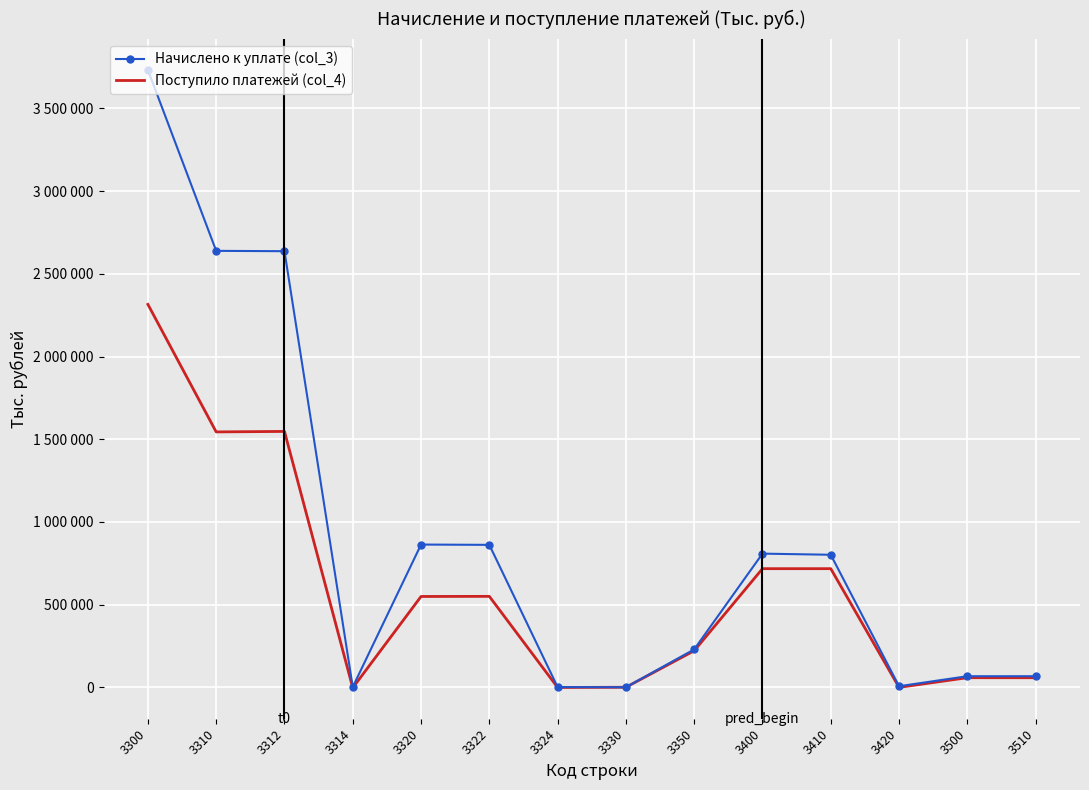

Rank the series by their average value, from highest to lowest.

Начислено к уплате (col_3), Поступило платежей (col_4)